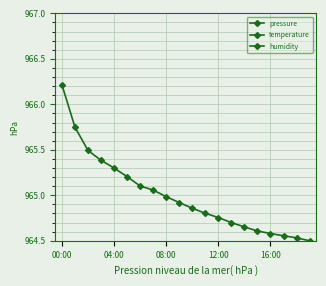

True or false: pressure and temperature cross at least once.

False